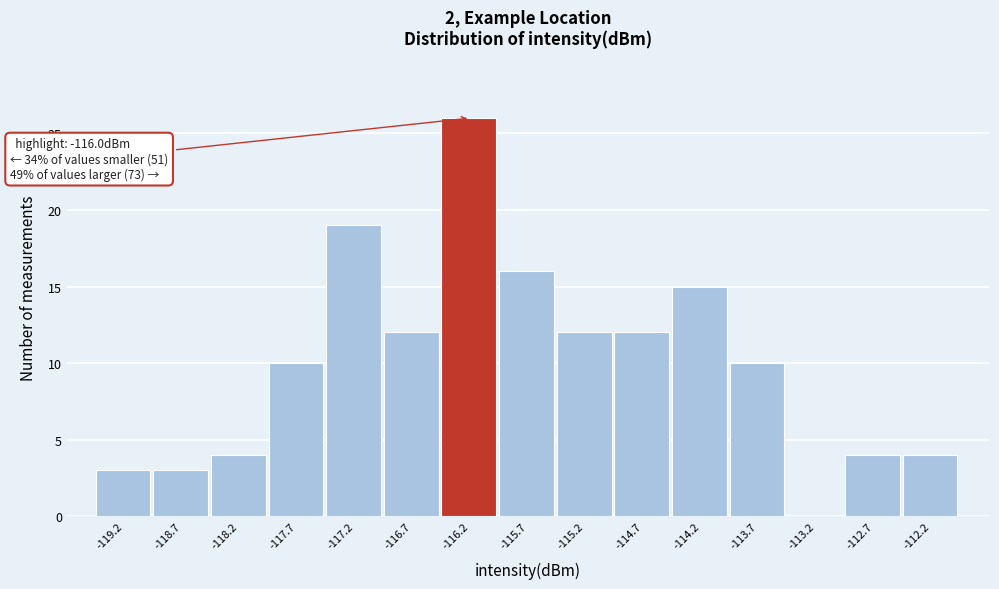

Which range on the x-axis has the tallest bar?

-116.5 to -116.0